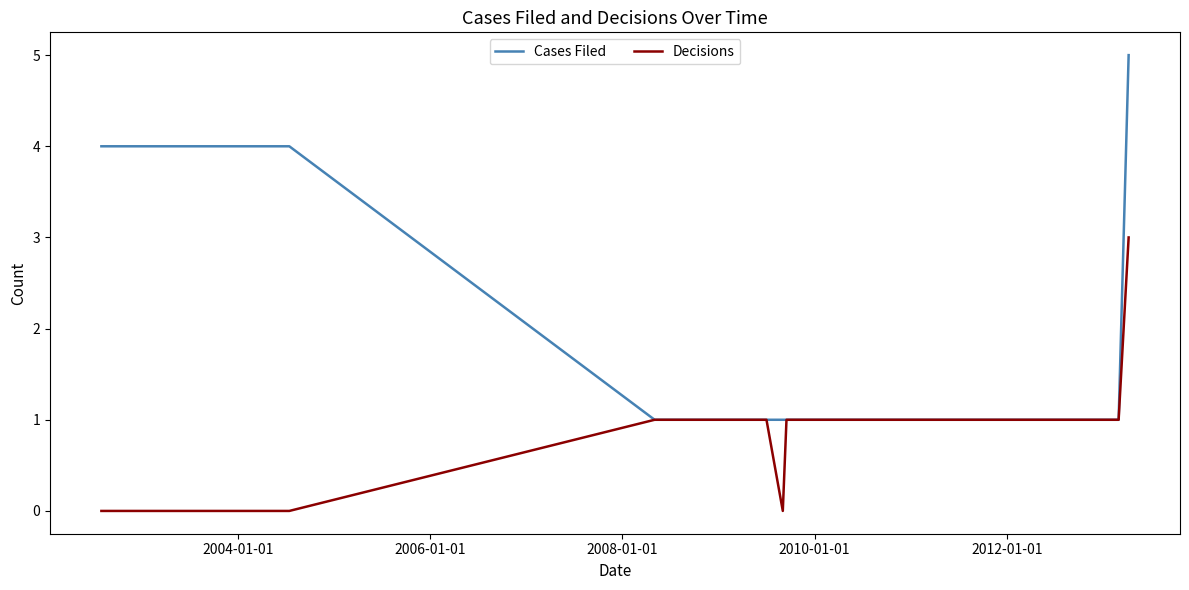

What is the maximum value shown in the chart?

5